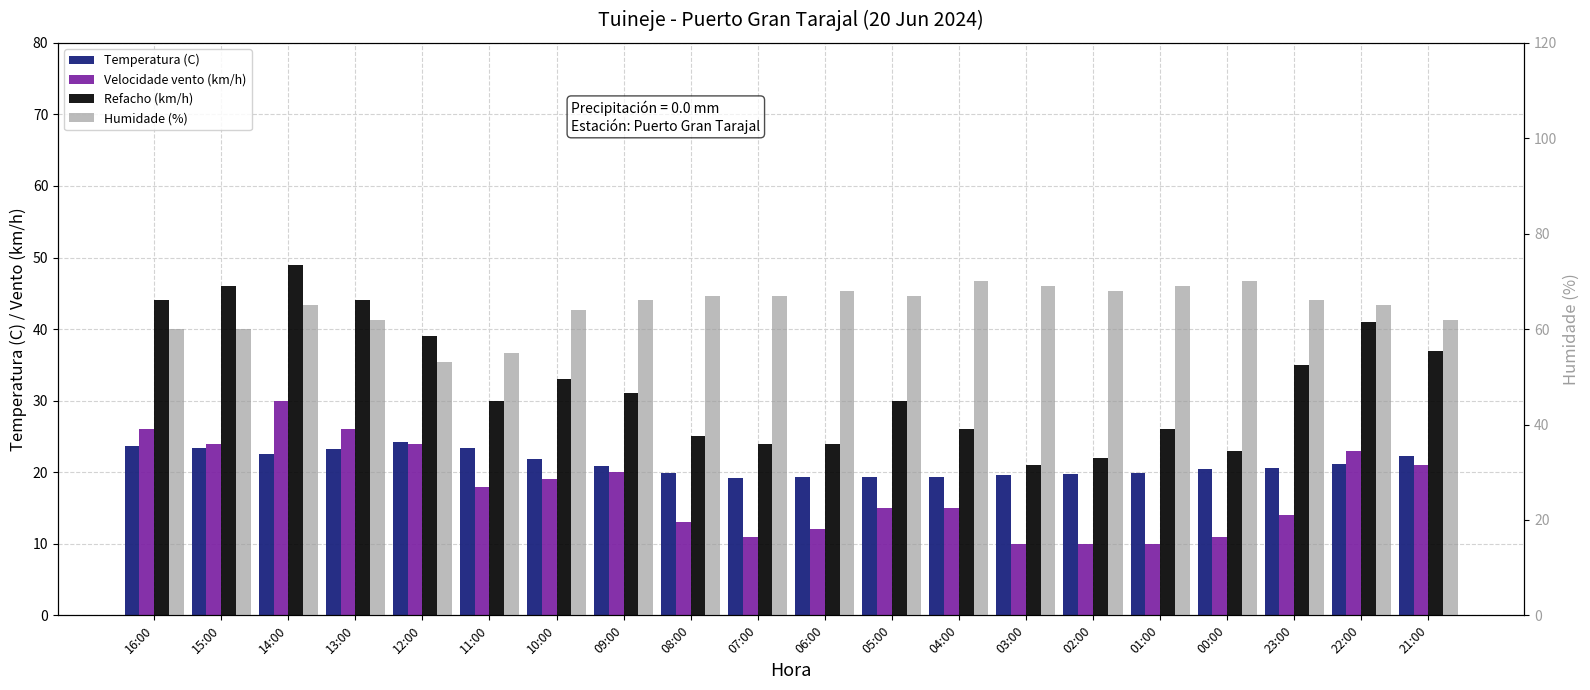

Which series has the largest range (max minus min)?

Refacho (km/h)